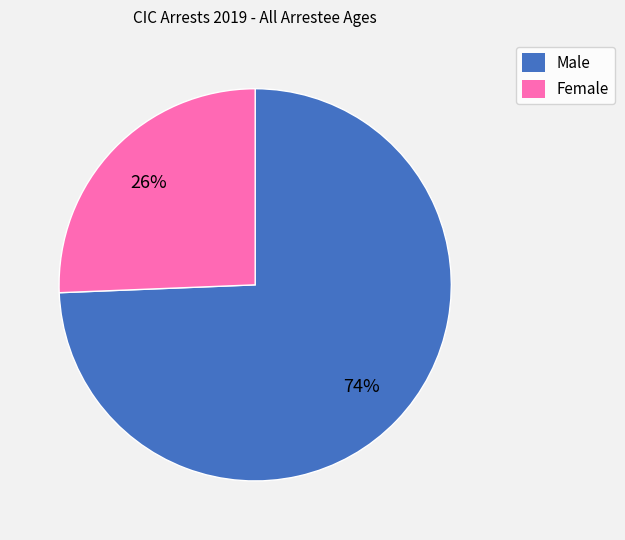

Combined, do Female and Male account for over 50%?

Yes